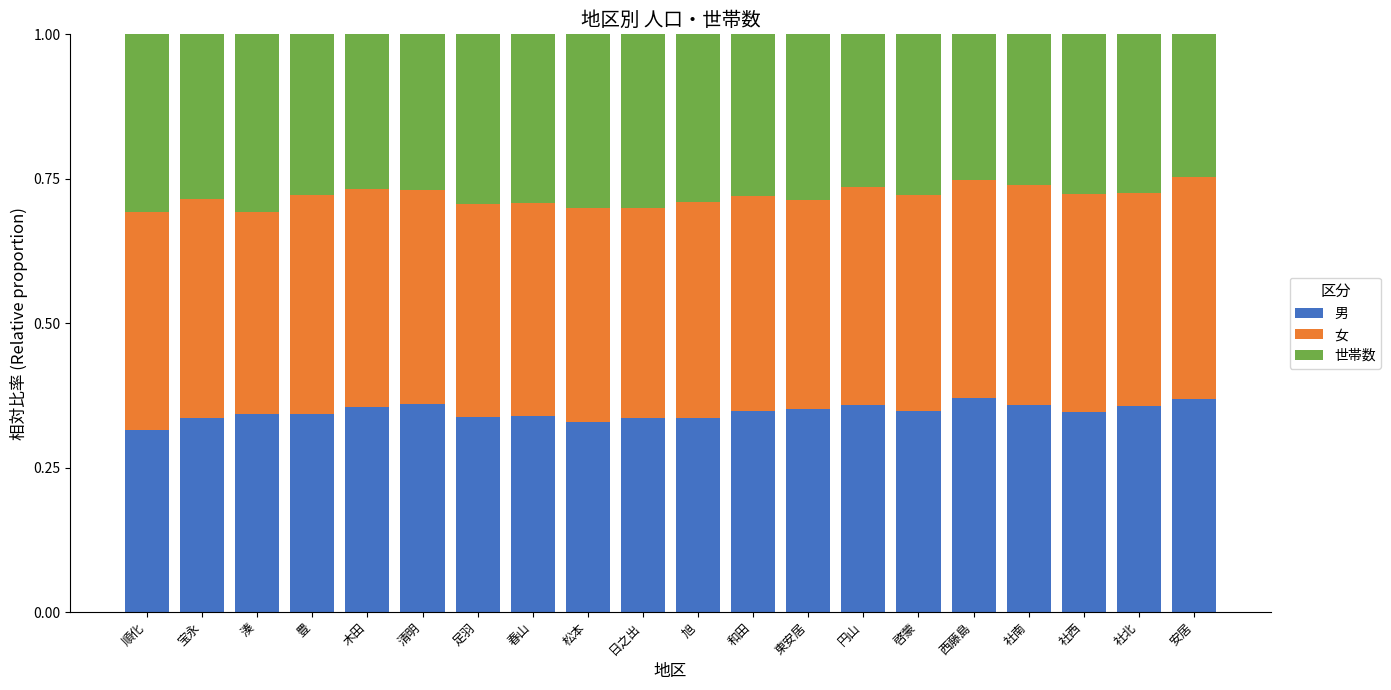

What is the total value across all series at 豊?

1.0